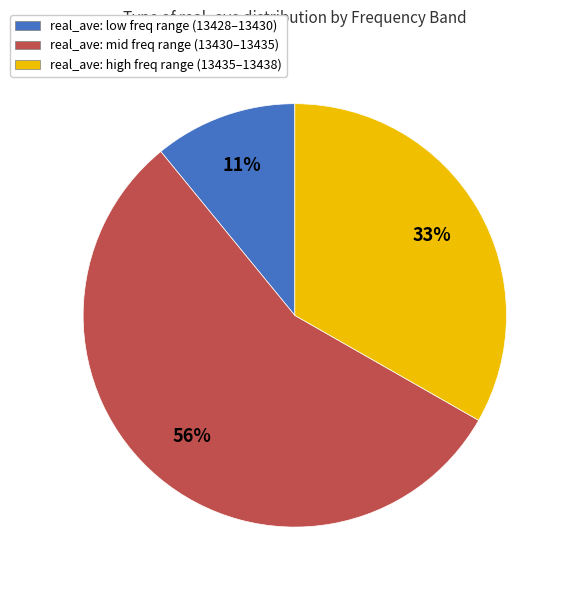

Do real_ave: high freq range (13435–13438) and real_ave: mid freq range (13430–13435) together represent more than half of the pie?

Yes